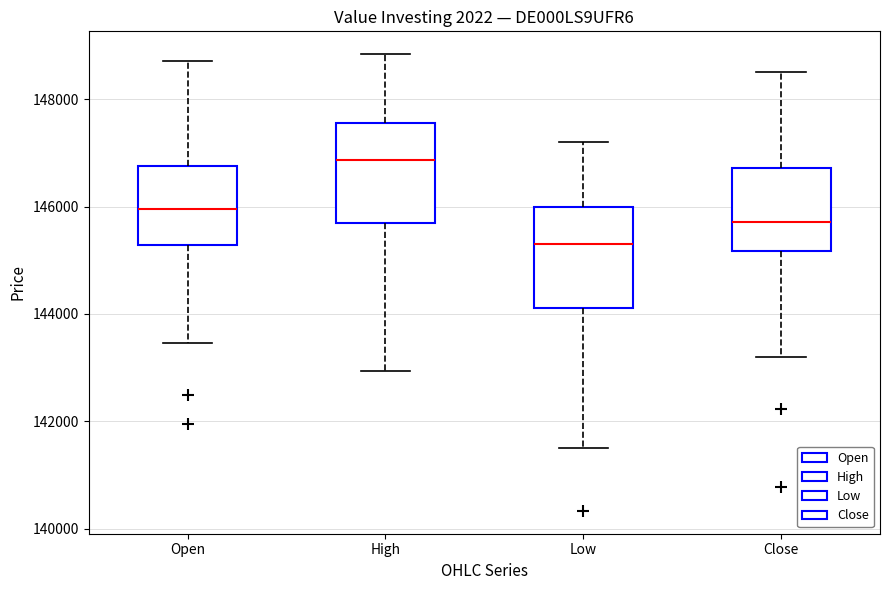

Reading left to right, transcribe this box plot: for each box, give where its median line is, the range the box spans, and where its two whiskers end, as read against the y-axis. The values are not printed on the chart, so give them approximately, as read against the axis.

Open: median 146000, box 145200 to 146800, whiskers 143400 to 148800
High: median 146800, box 145600 to 147600, whiskers 143000 to 148800
Low: median 145200, box 144200 to 146000, whiskers 141400 to 147200
Close: median 145800, box 145200 to 146800, whiskers 143200 to 148600